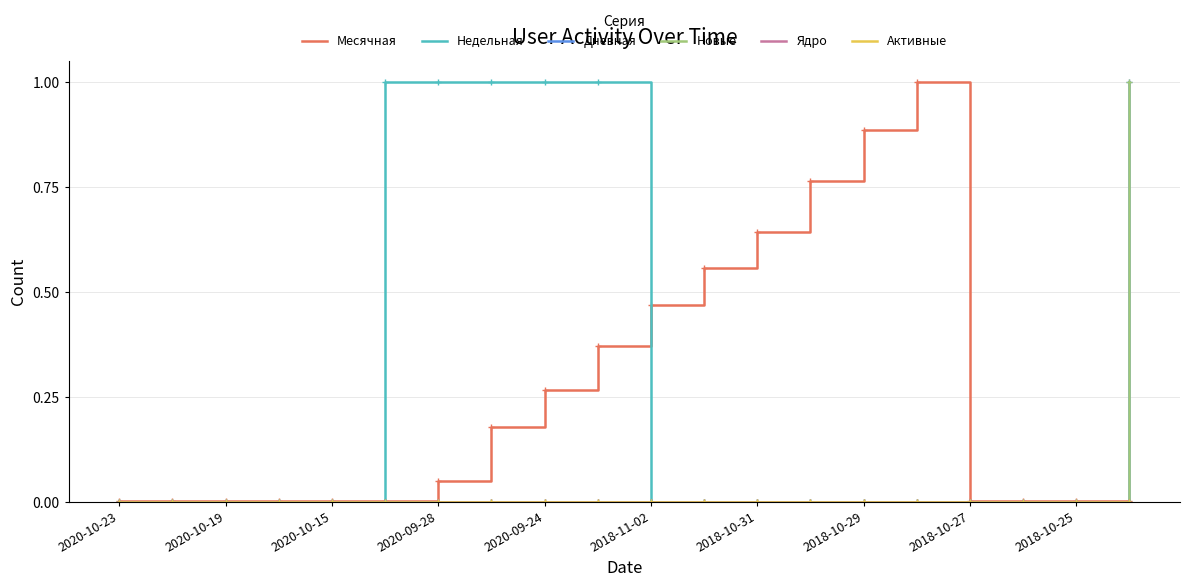

Does the chart have visible grid lines?

Yes